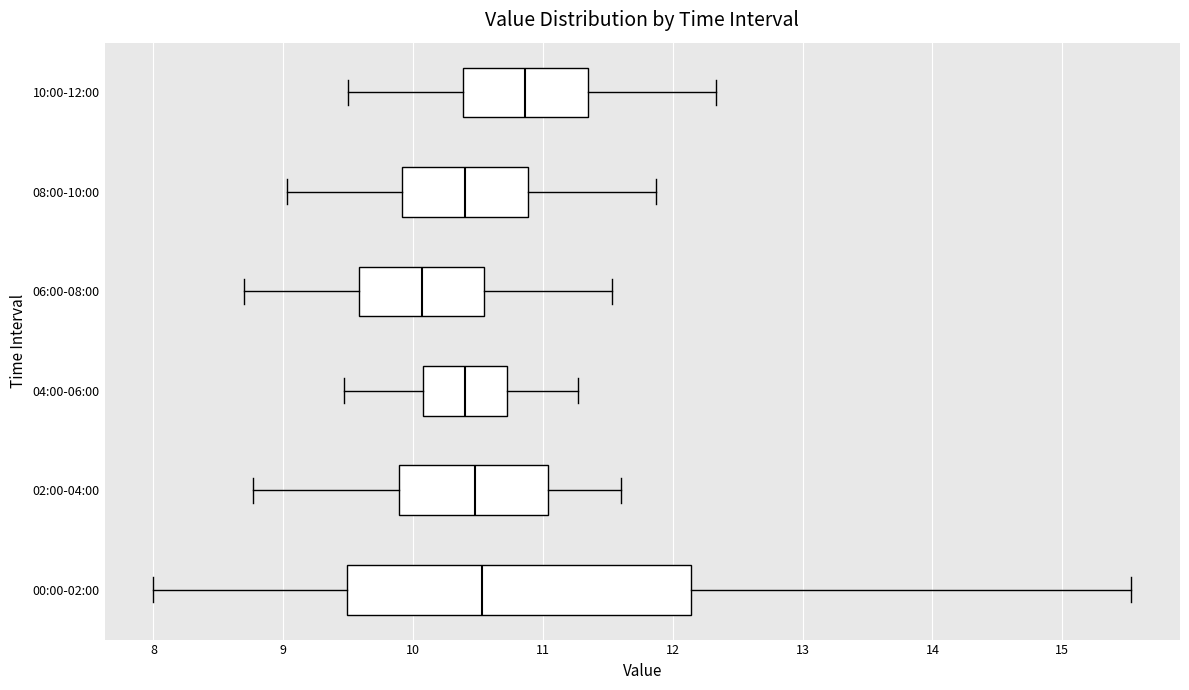

Where does the left whisker of the box for 04:00-06:00 end on the x-axis? The values are not printed on the chart, so give them approximately, as read against the axis.

9.5